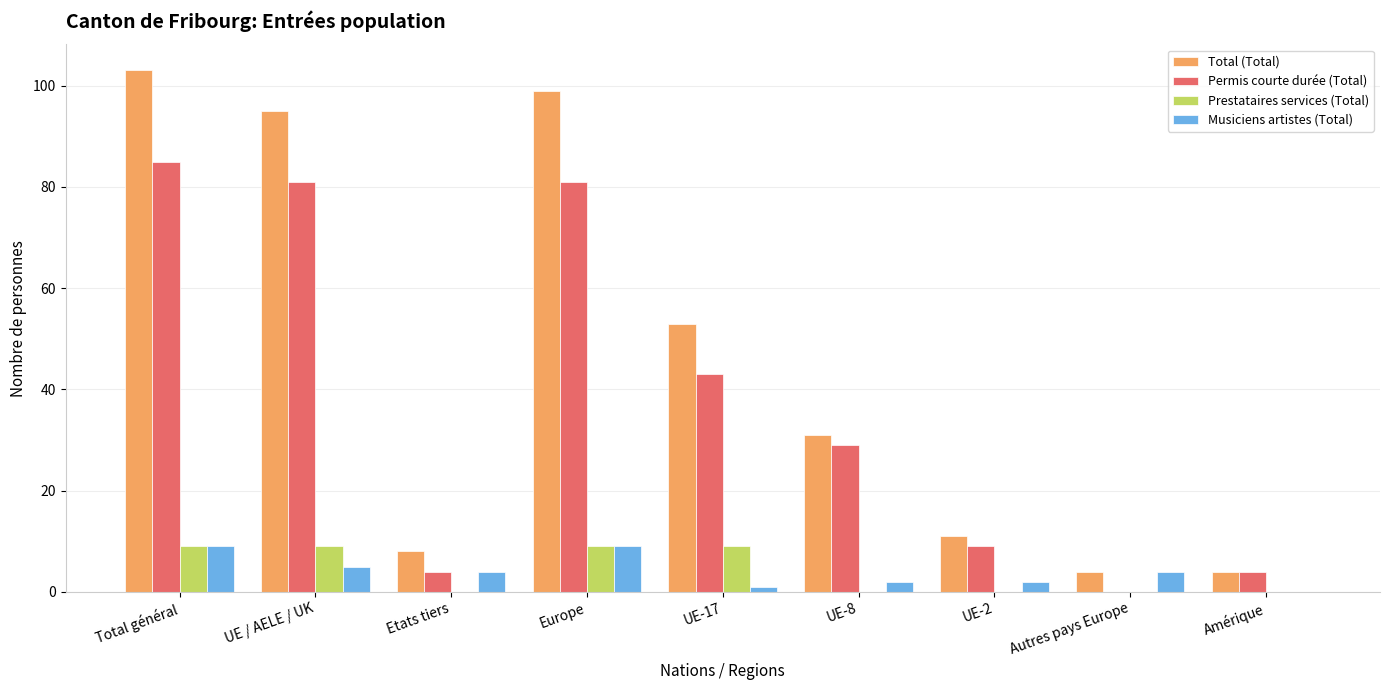

Is it true that Musiciens artistes (Total) equals 9 at Total général?

True